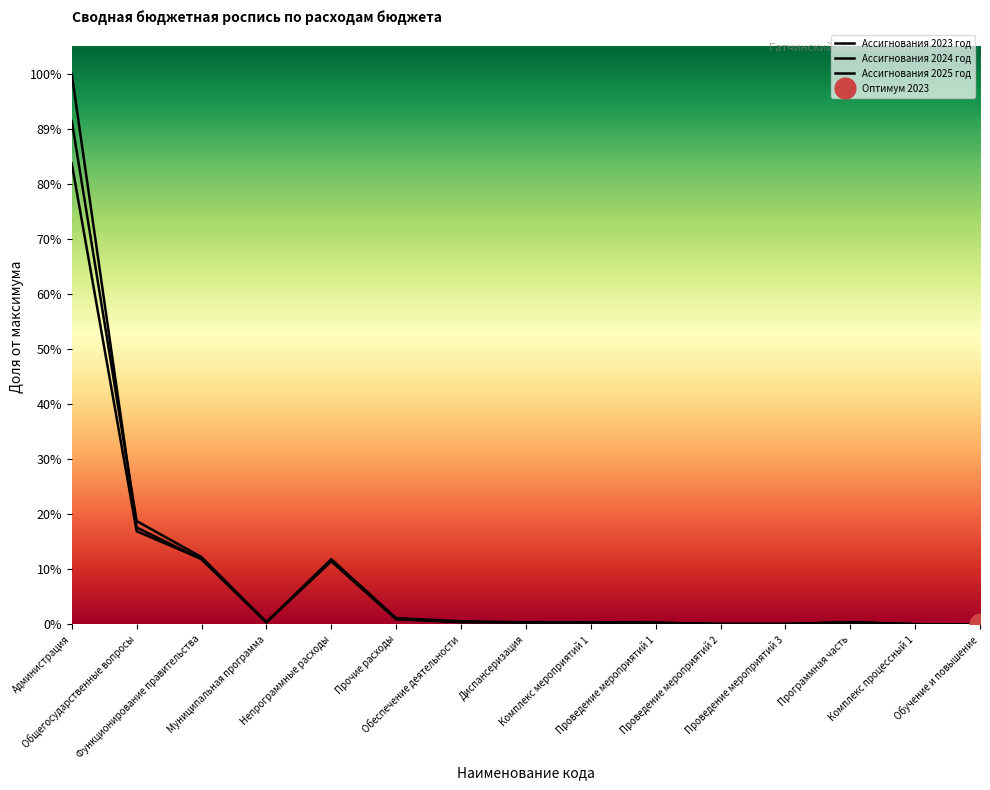

Is this an area chart (filled region under the line)?

No